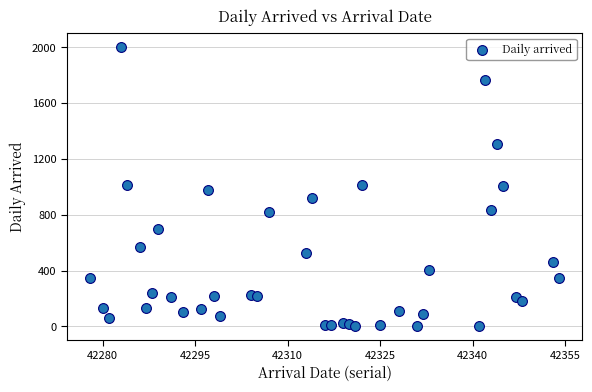

What is the range of X values (max minus min)?

76